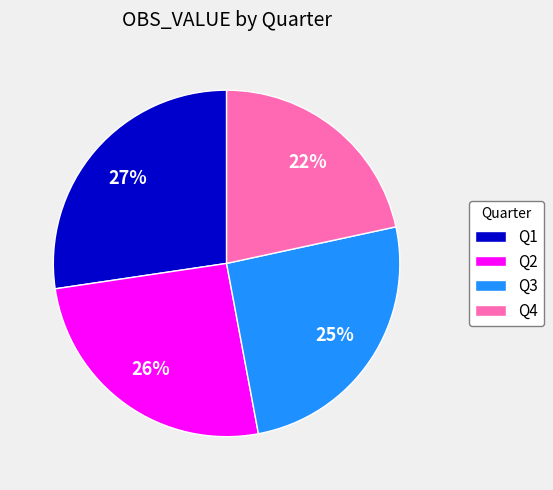

Is the sum of Q2 and Q1 greater than half?

Yes